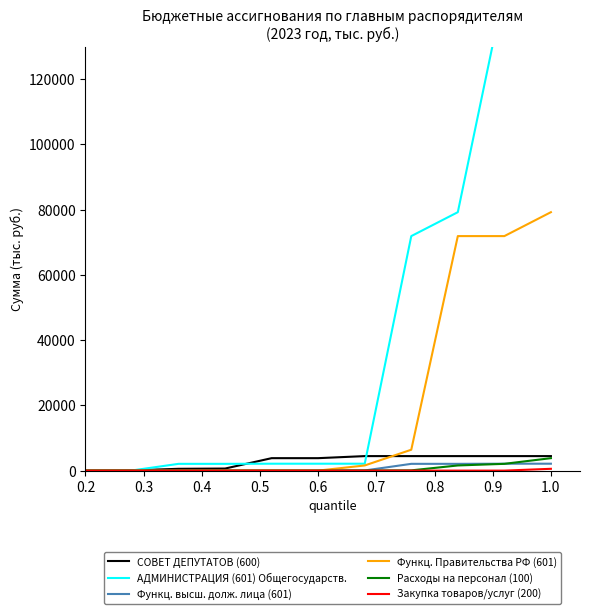

How many times do Функц. высш. долж. лица (601) and Расходы на персонал (100) cross each other?

1